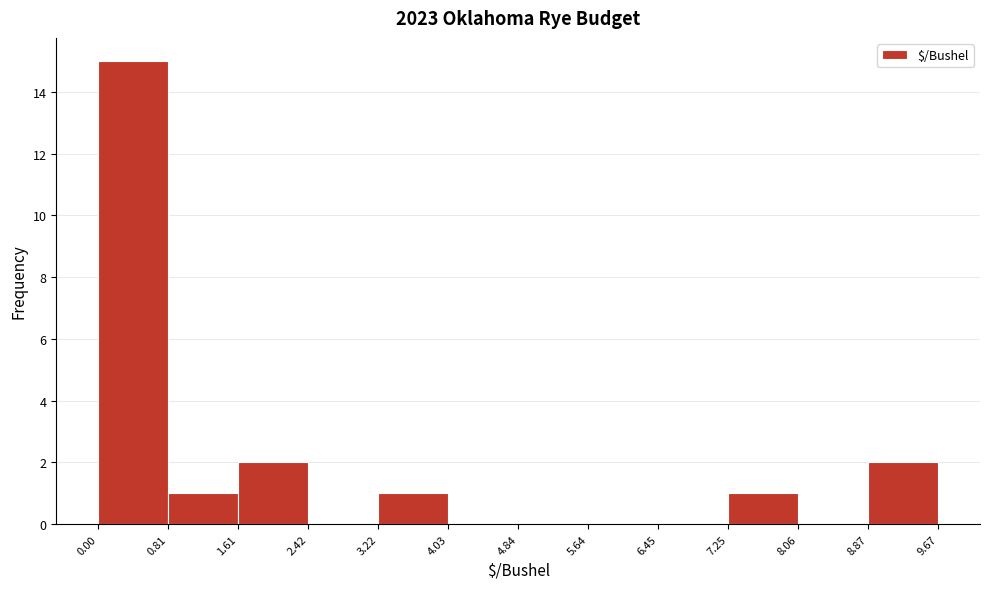

Reading left to right, list every bar in this chart as the range it spans on the x-axis followed by its height. The values are not printed on the chart, so give them approximately, as read against the axis.

0.00 to 0.81: 15
0.81 to 1.61: 1
1.61 to 2.42: 2
2.42 to 3.22: 0
3.22 to 4.03: 1
4.03 to 4.84: 0
4.84 to 5.64: 0
5.64 to 6.45: 0
6.45 to 7.25: 0
7.25 to 8.06: 1
8.06 to 8.87: 0
8.87 to 9.67: 2